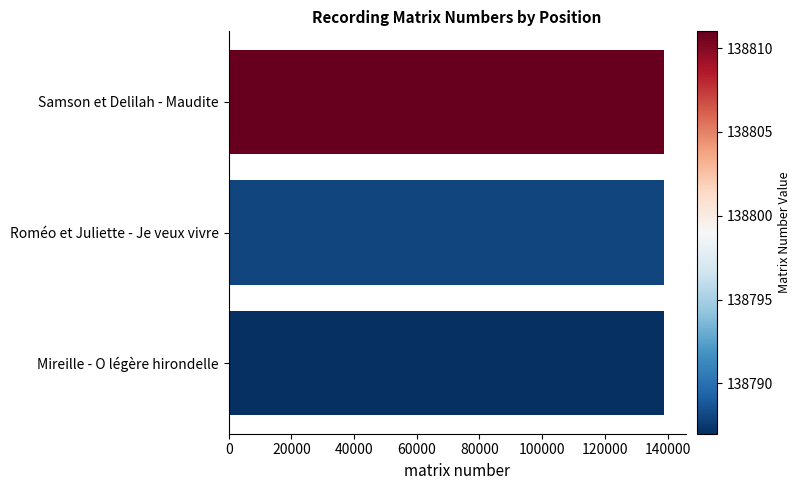

What is the approximate value at Mireille - O légère hirondelle?

138787